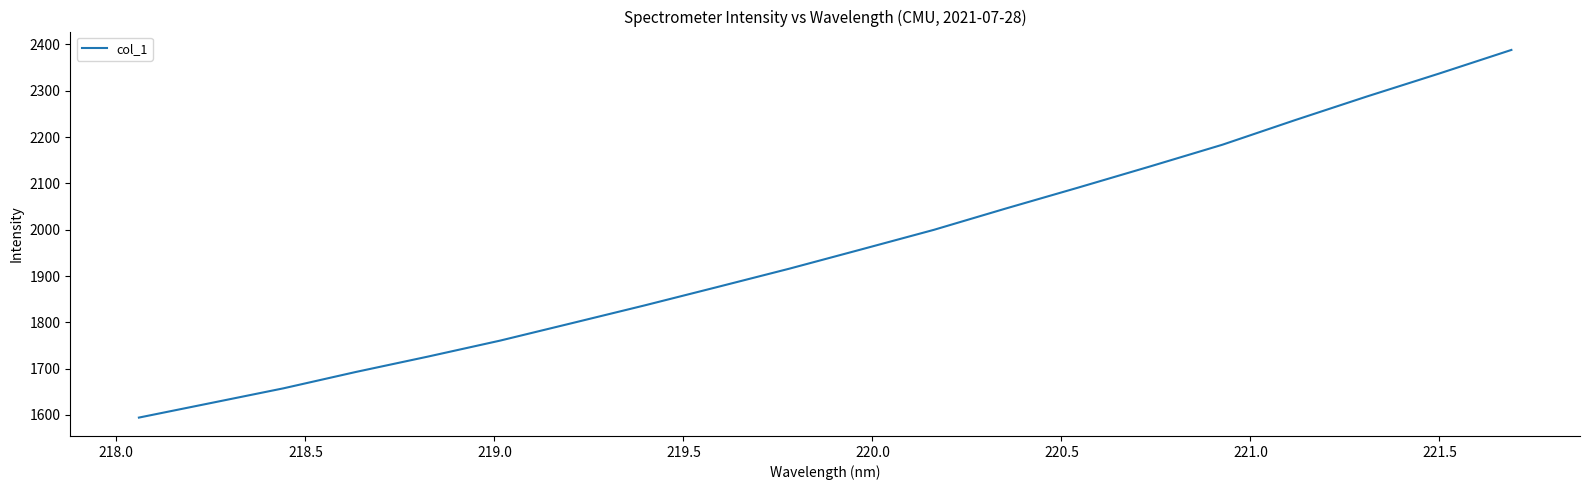

What is the smallest value displayed?

1594.4